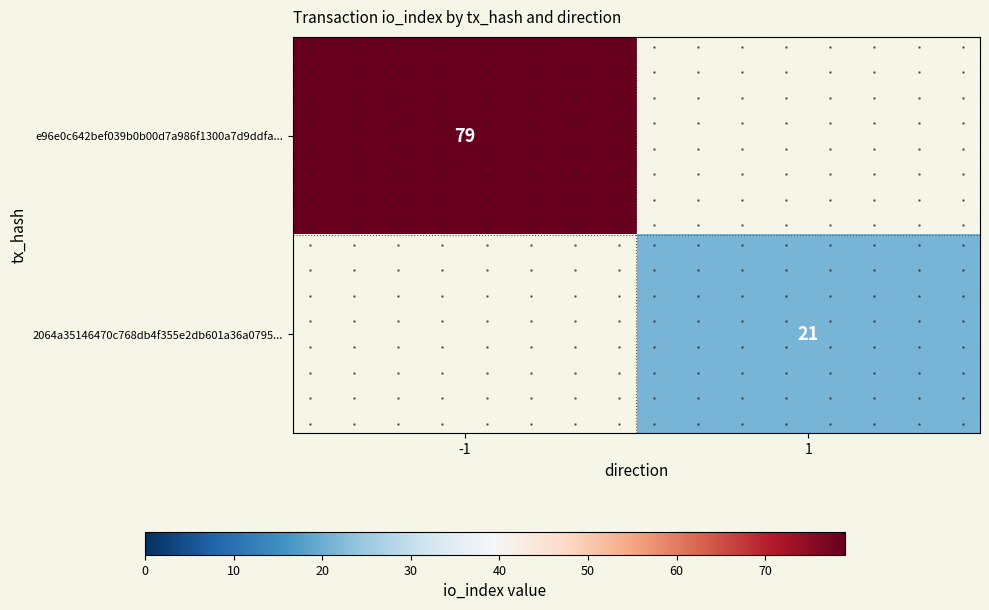

How many series are shown in this chart?

2